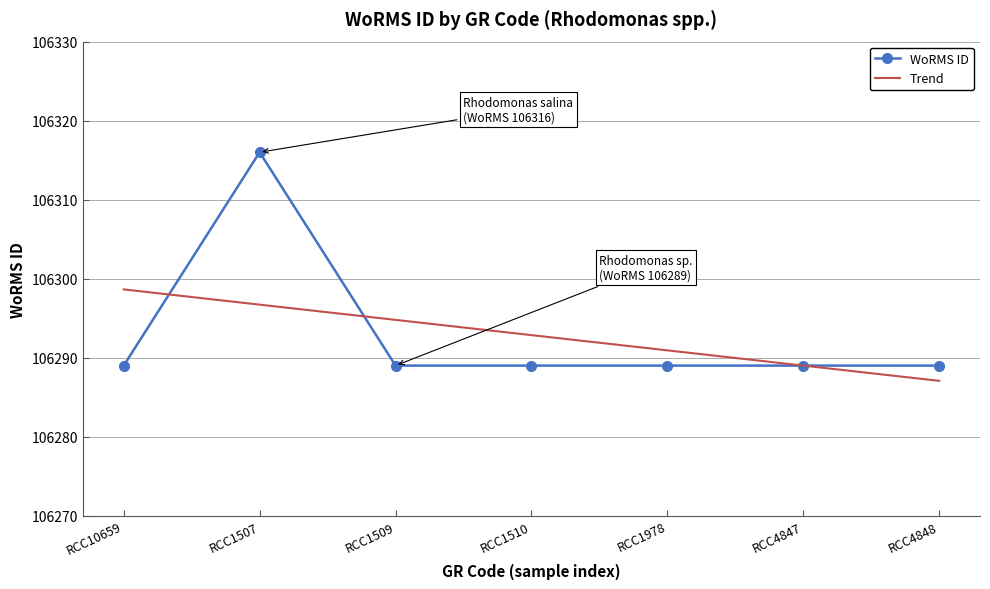

Reading left to right, extract all data points from this chart.

WoRMS ID: RCC10659=106289.0	RCC1507=106316.0	RCC1509=106289.0	RCC1510=106289.0	RCC1978=106289.0	RCC4847=106289.0	RCC4848=106289.0
Trend: RCC10659=106298.6	RCC1507=106296.7	RCC1509=106294.8	RCC1510=106292.9	RCC1978=106290.9	RCC4847=106289.0	RCC4848=106287.1